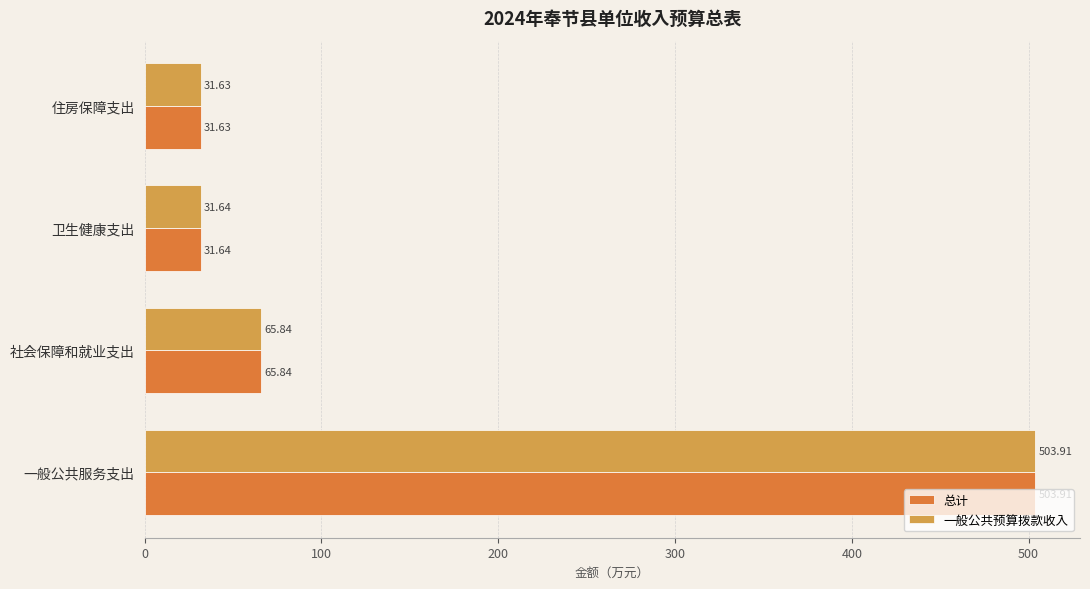

What is the difference between the maximum and minimum values in the 一般公共预算拨款收入 series?

472.3